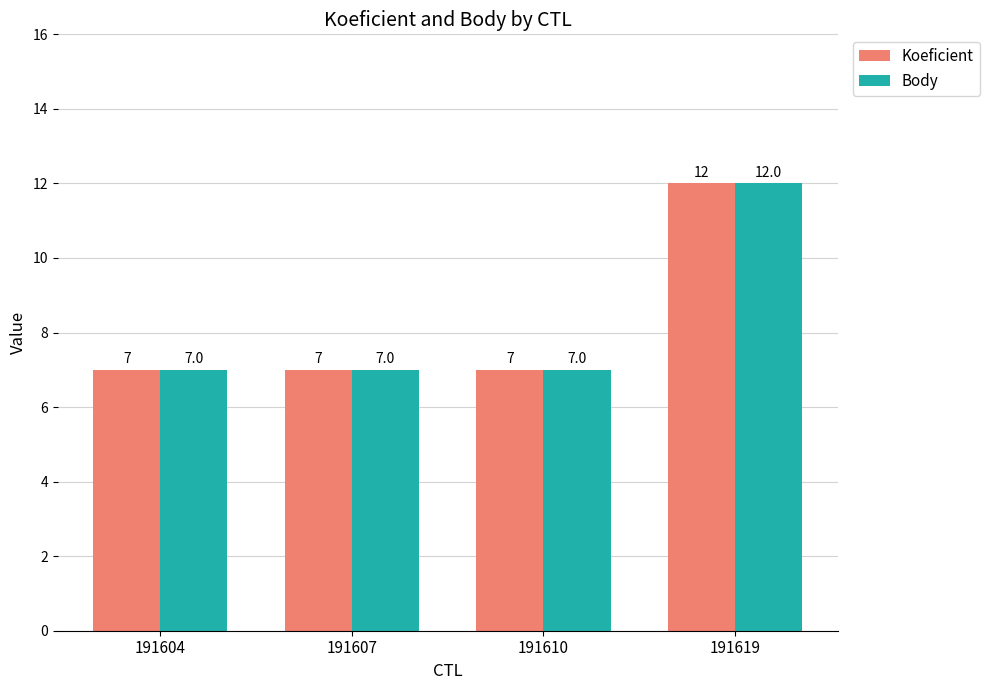

At which category is the sum across all series the highest?

191619